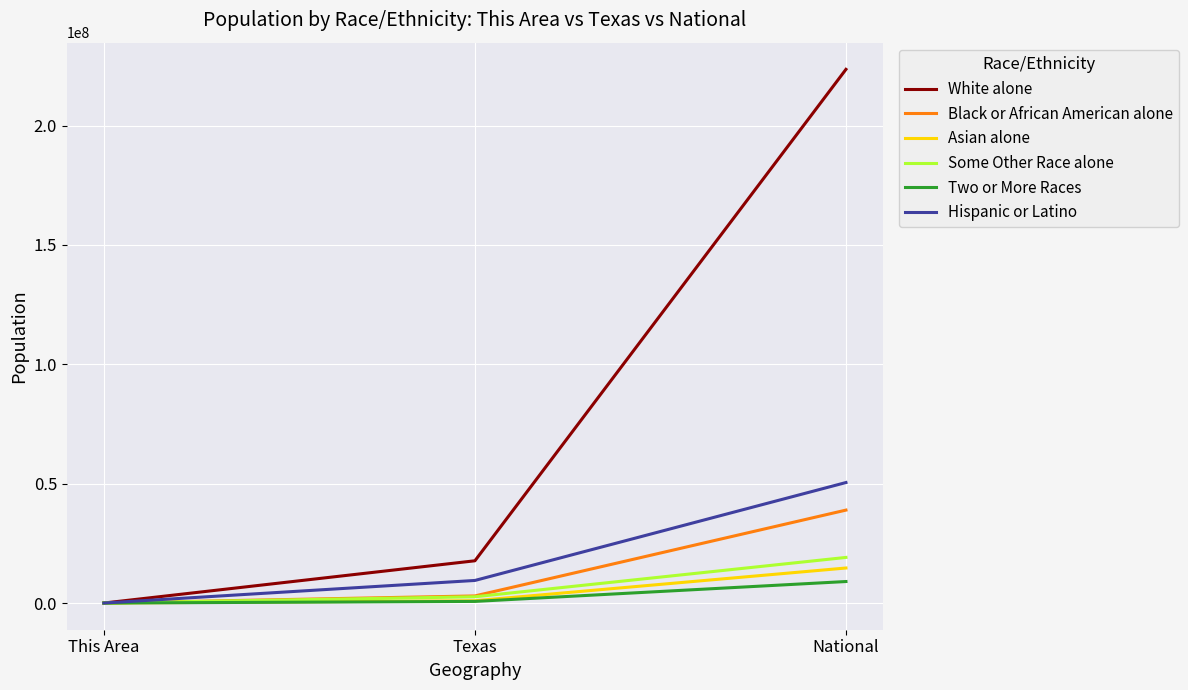

Read the Some Other Race alone value at This Area, to the nearest 100.

100